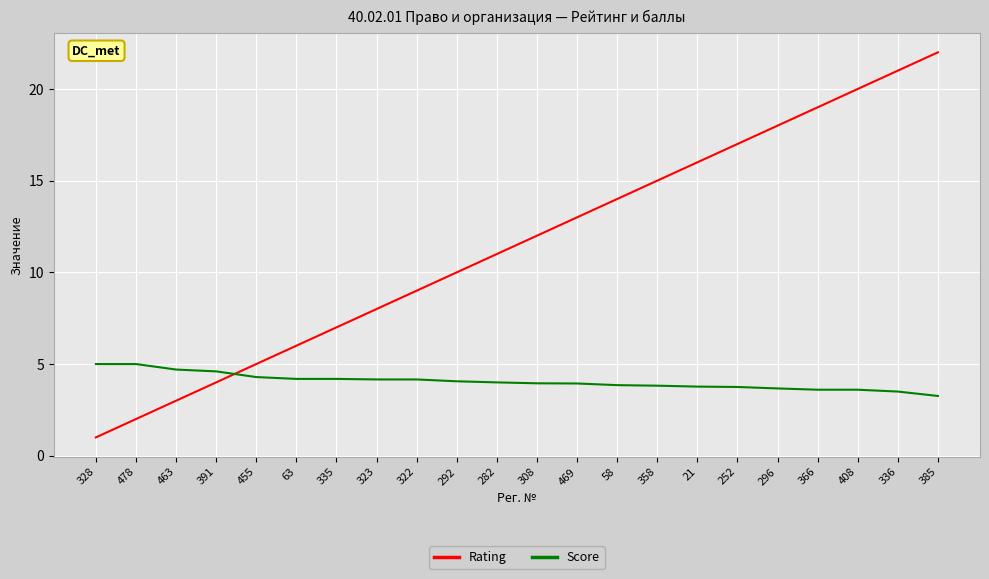

List the series in order of their overall mean, lowest first.

Score, Rating